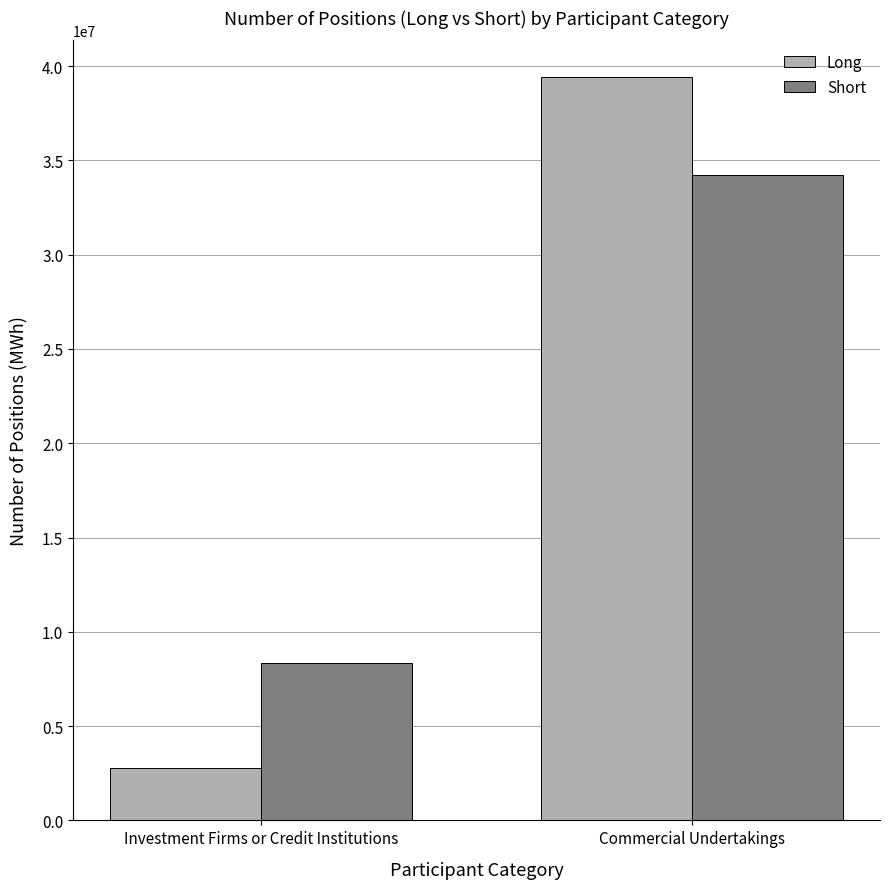

What are all the series names shown in the legend?

Long, Short